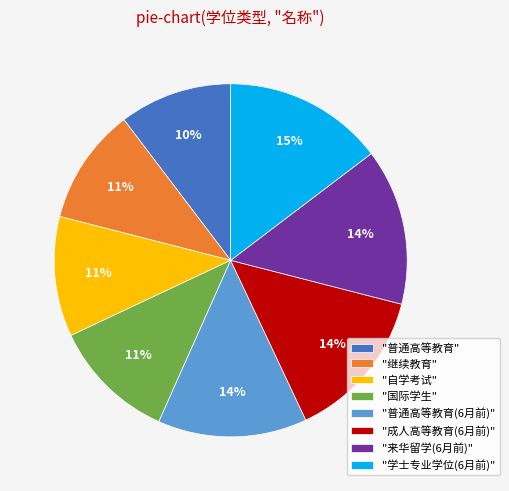

To the nearest percent, what is the combined percentage of "自学考试" and "继续教育"?

22%